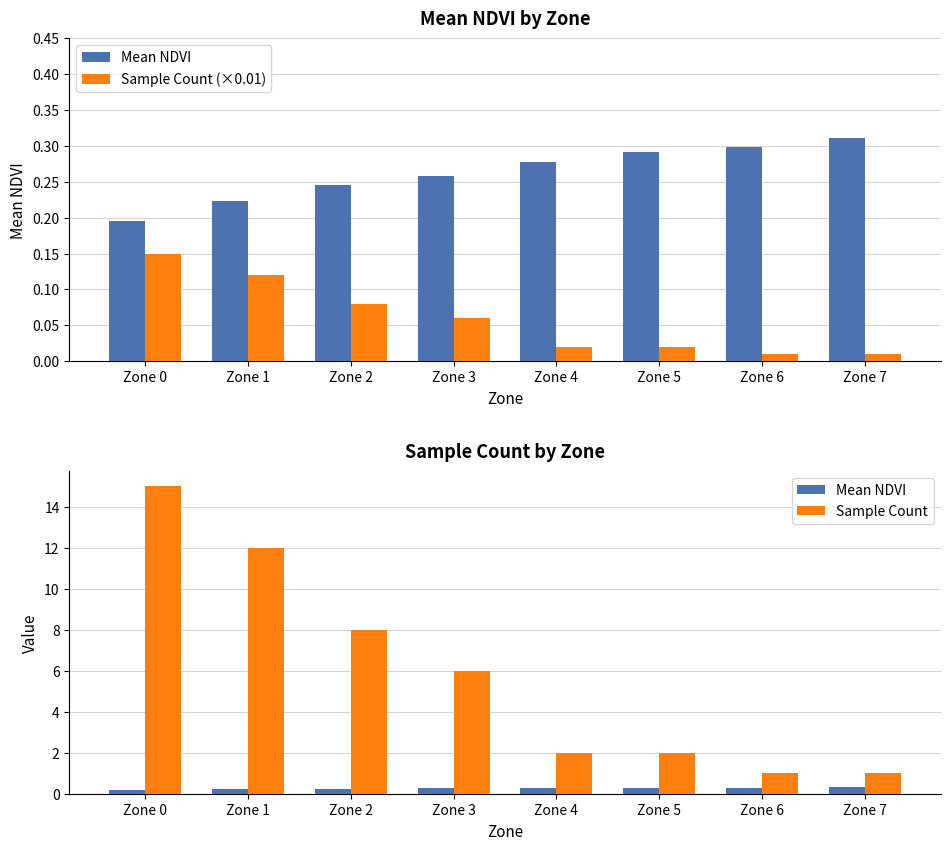

How many data points in Sample Count are less than 6?

4